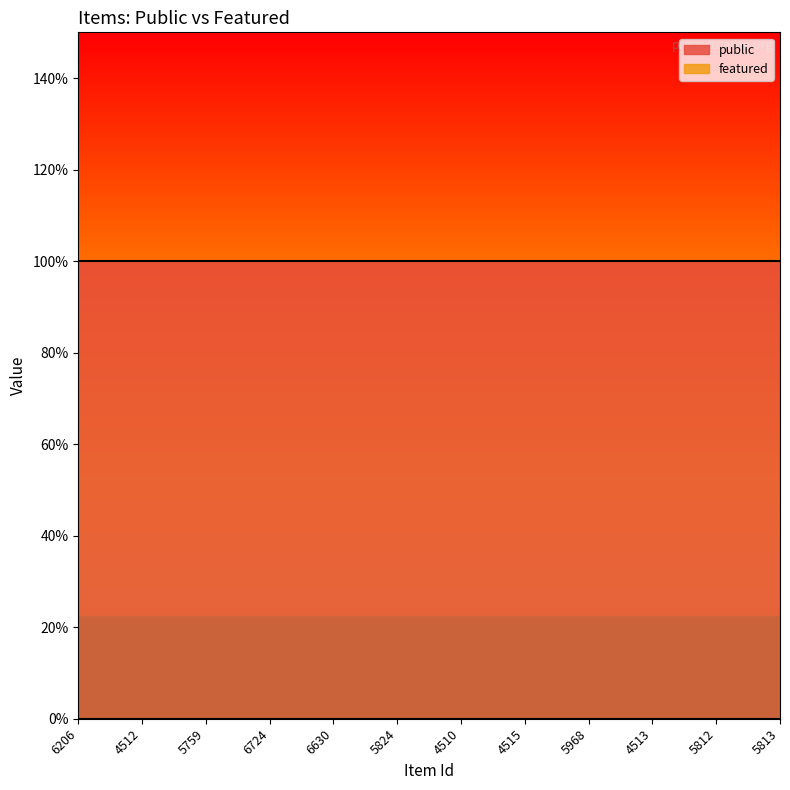

Which category has the lowest value across all series?

6206